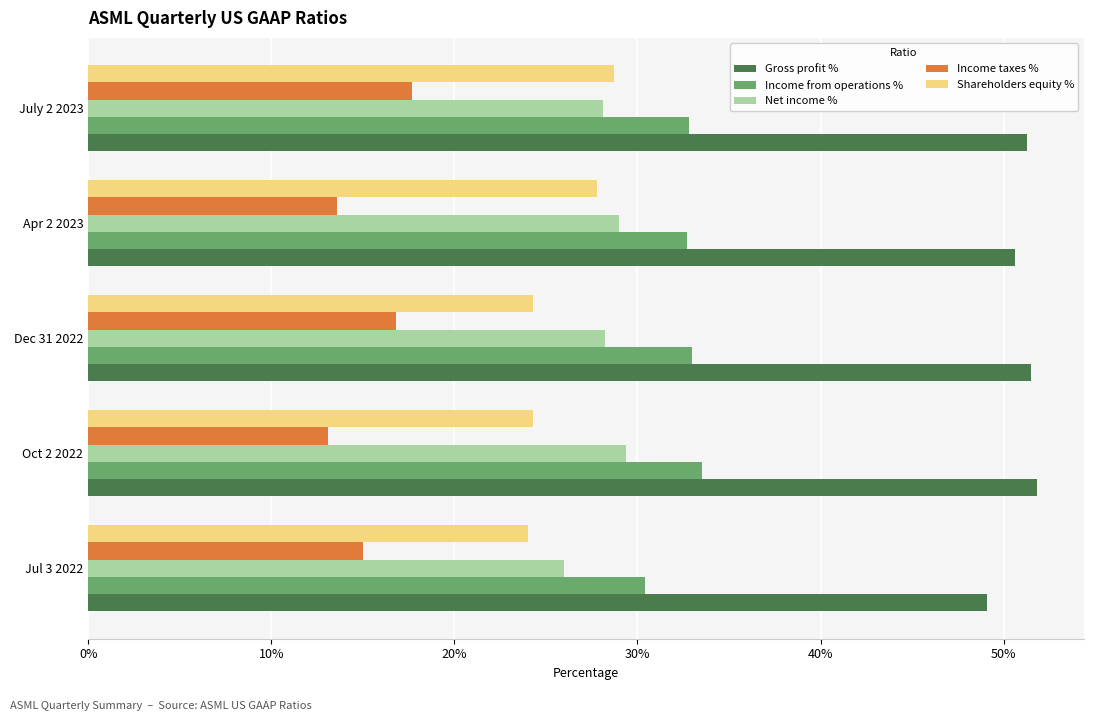

What position from the left is Jul 3 2022?

1